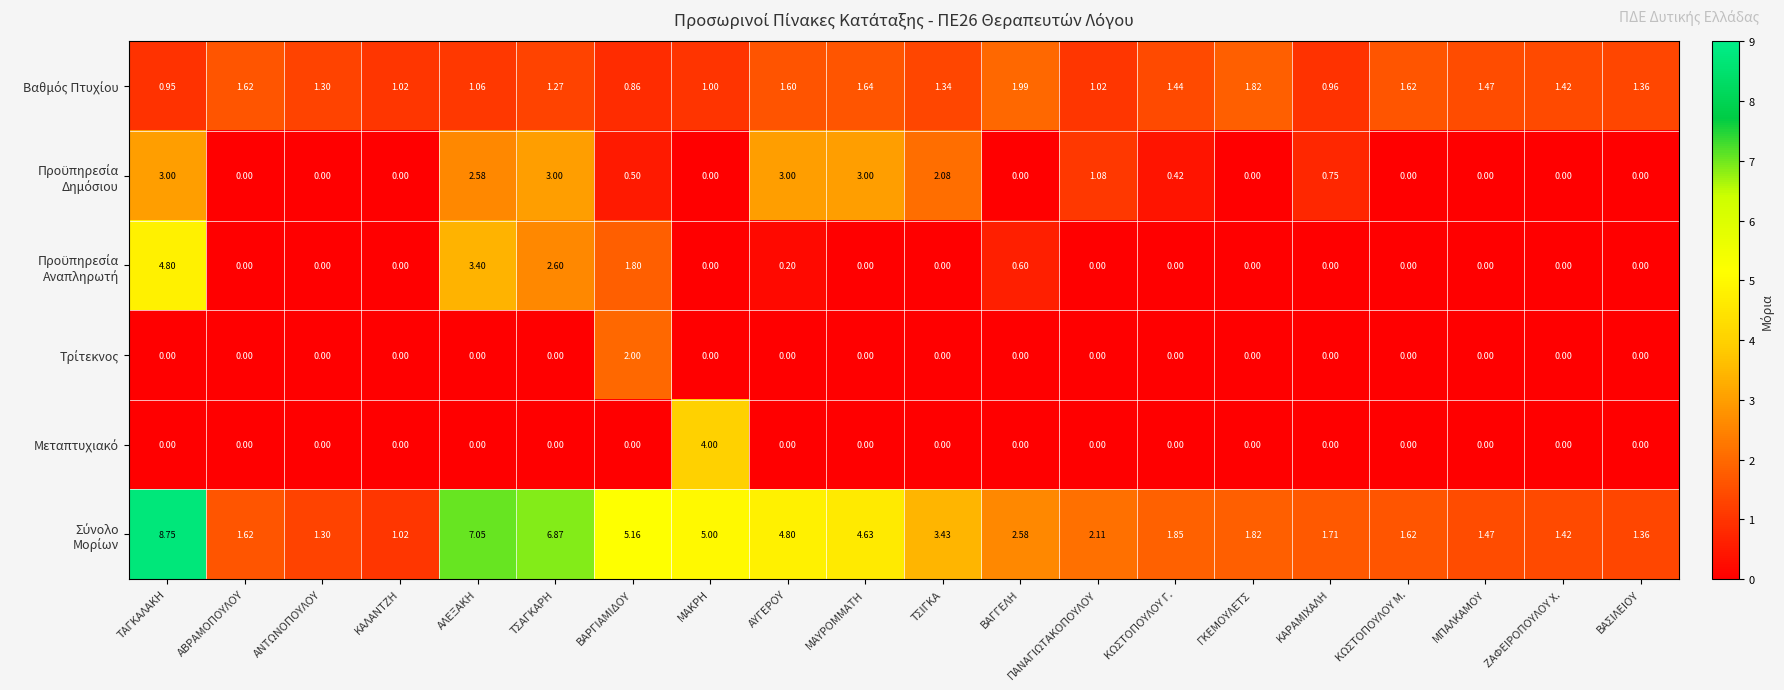

At which category is the sum across all series the highest?

ΤΑΓΚΑΛΑΚΗ